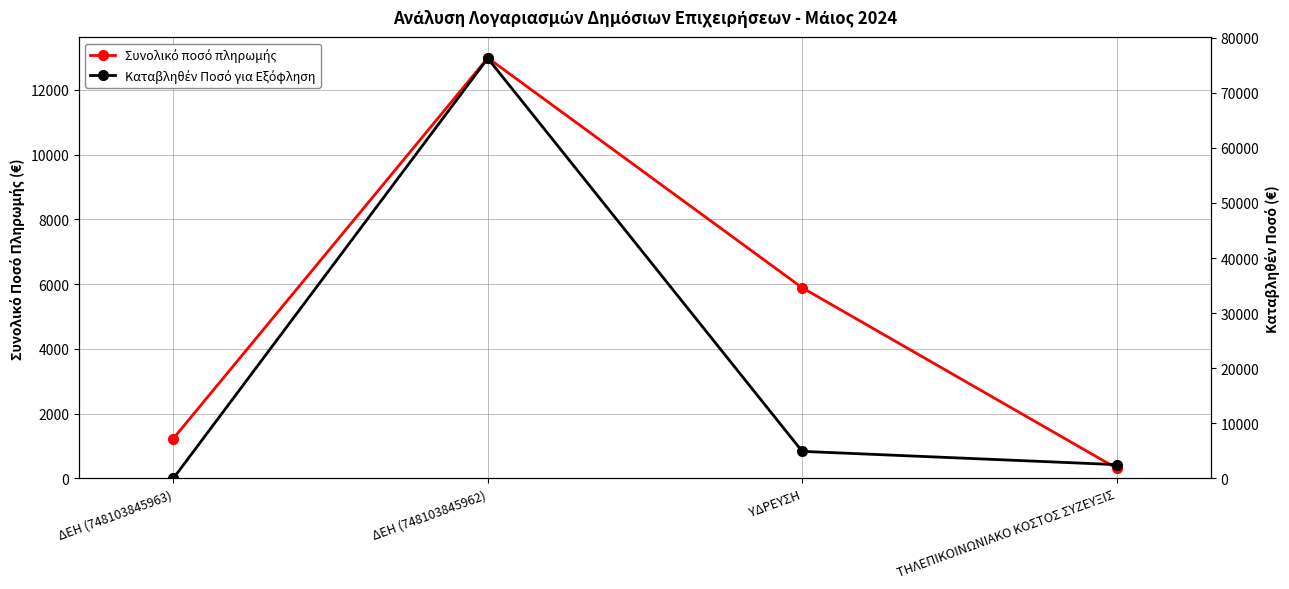

At which label does Καταβληθέν Ποσό για Εξόφληση reach its peak?

ΔΕΗ (748103845962)